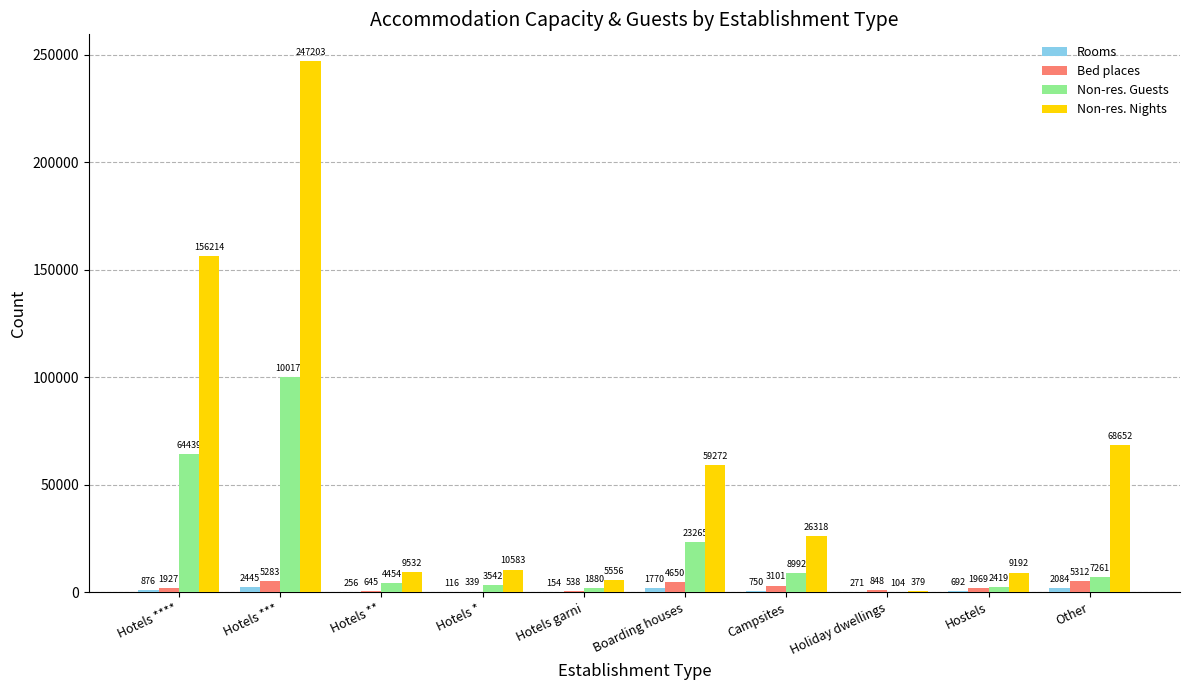

Count the number of categories in the chart.

10